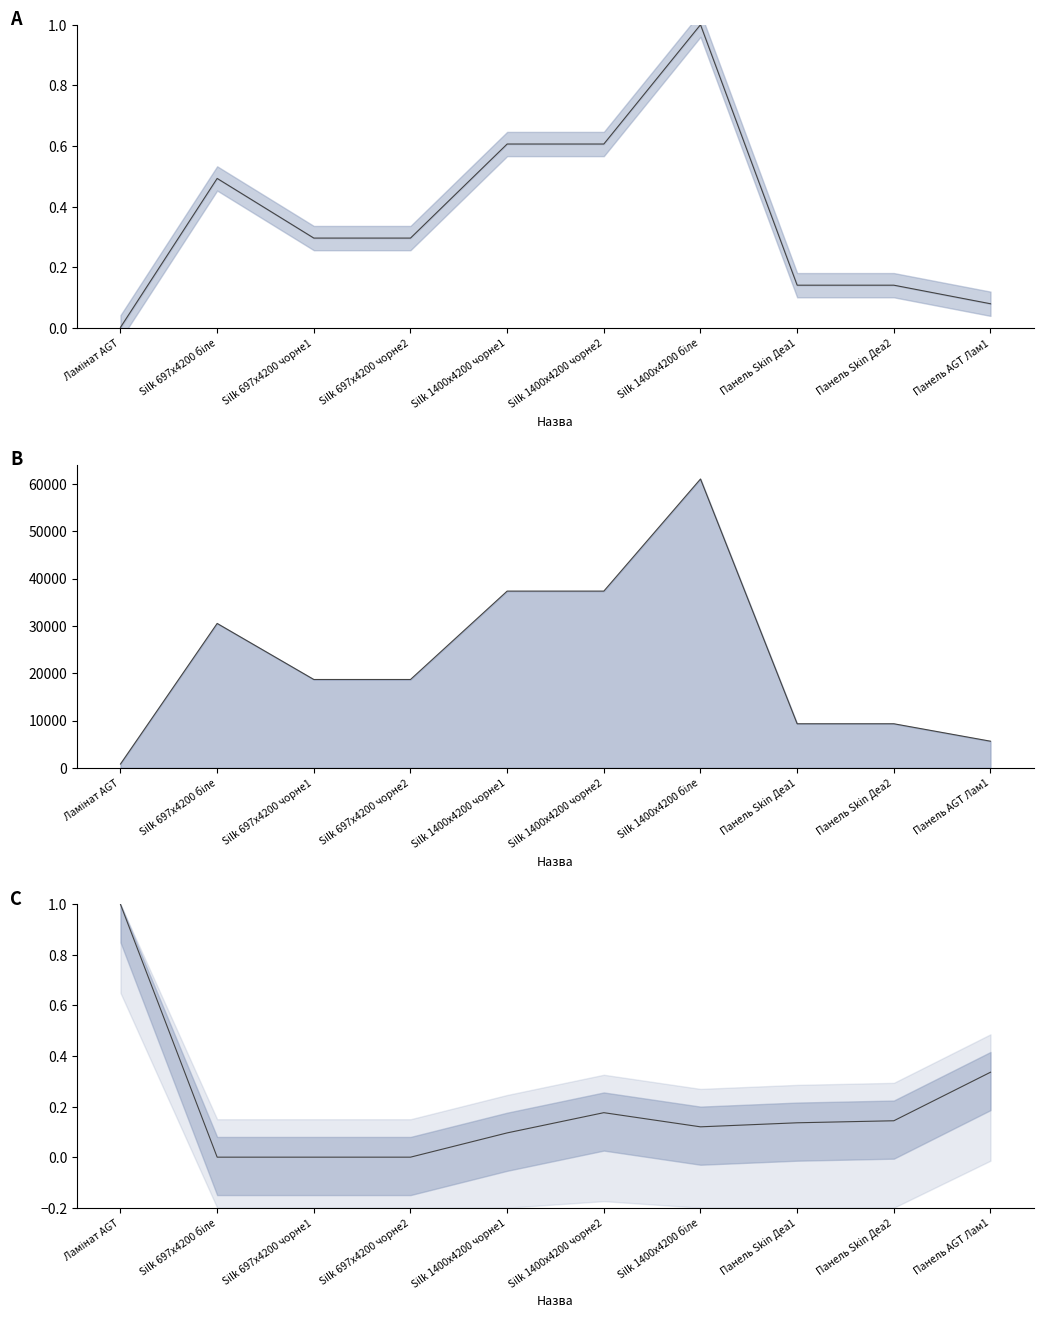

True or false: Ціна line and Залишок cross at least once.

False